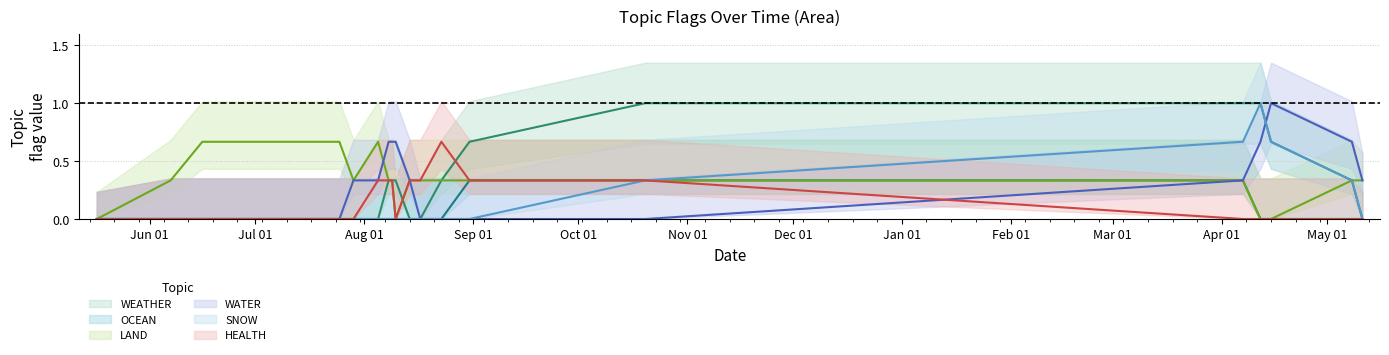

Is it true that WEATHER equals 0 at 2023-08-14?

True